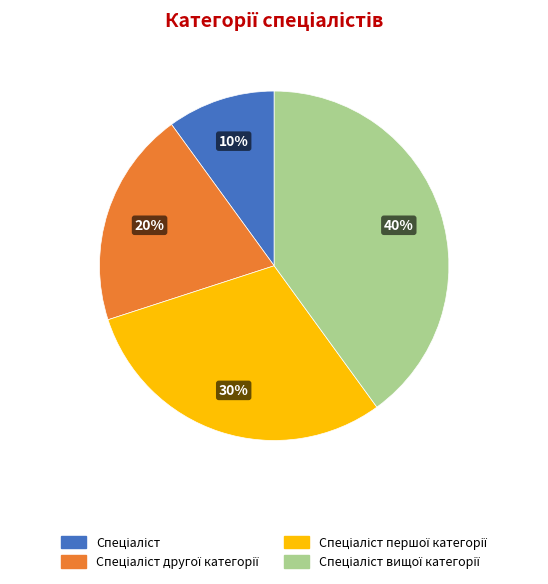

How many segments does this pie chart have?

4